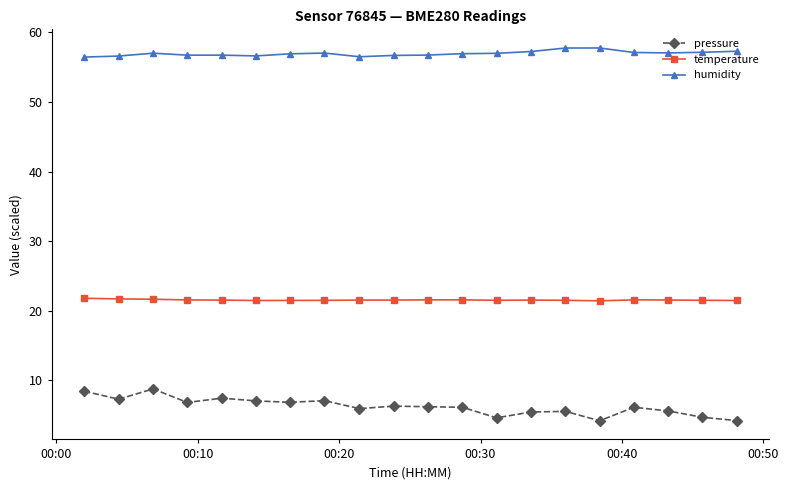

True or false: pressure has more than 2 interior local peaks.

True